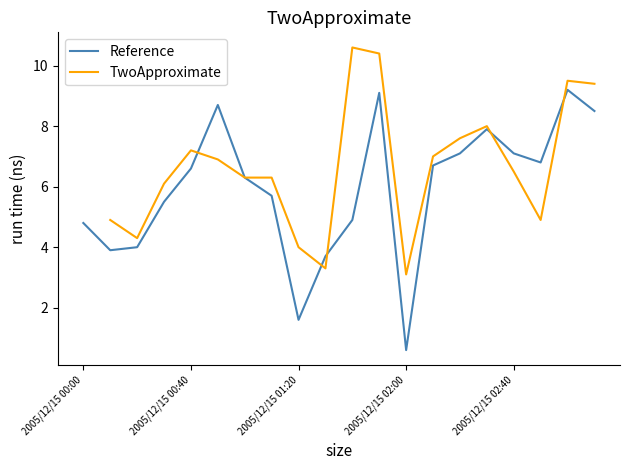

How many distinct data groups are displayed?

2